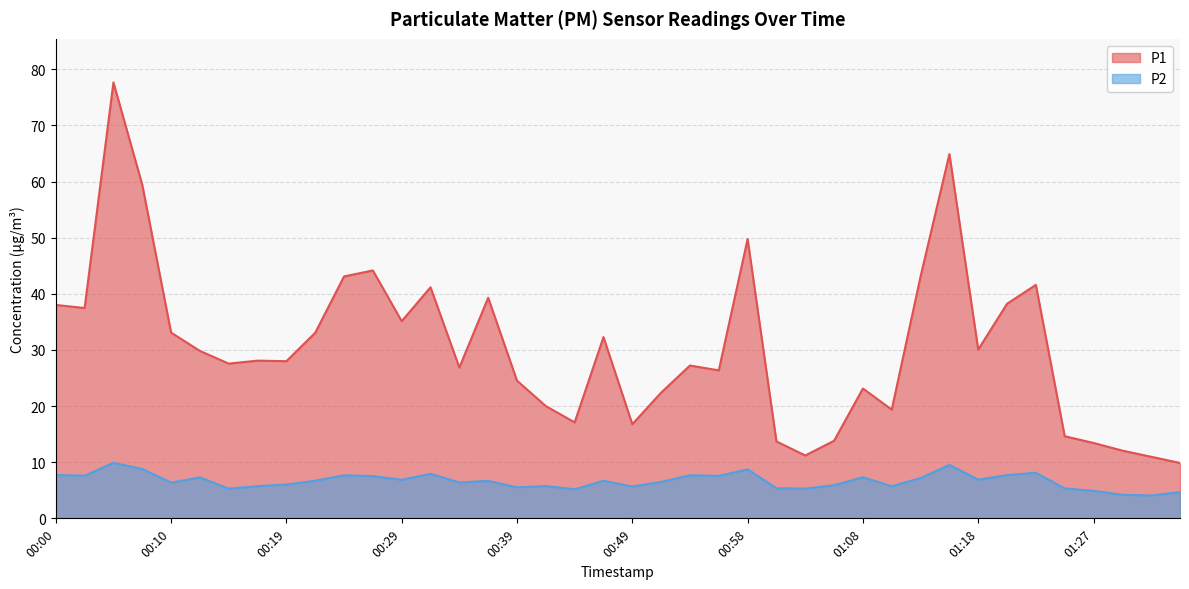

In P1, how many points are lower than both neighbors (excluding endpoints)?

11